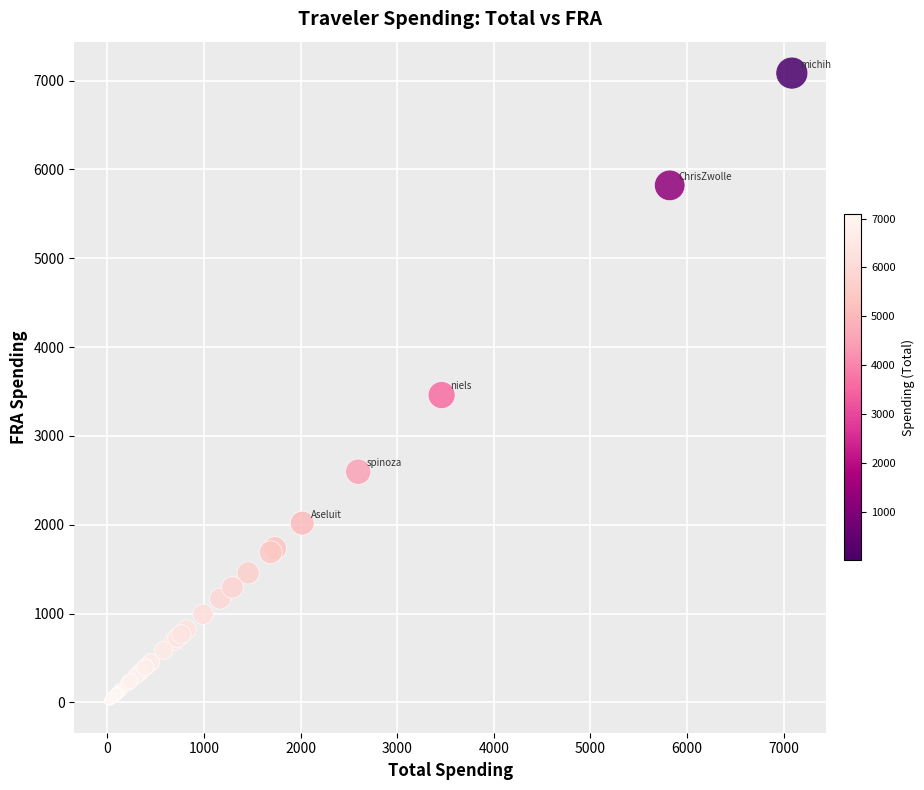

What Y value in the scatter plot is closest to 3548?

3459.6